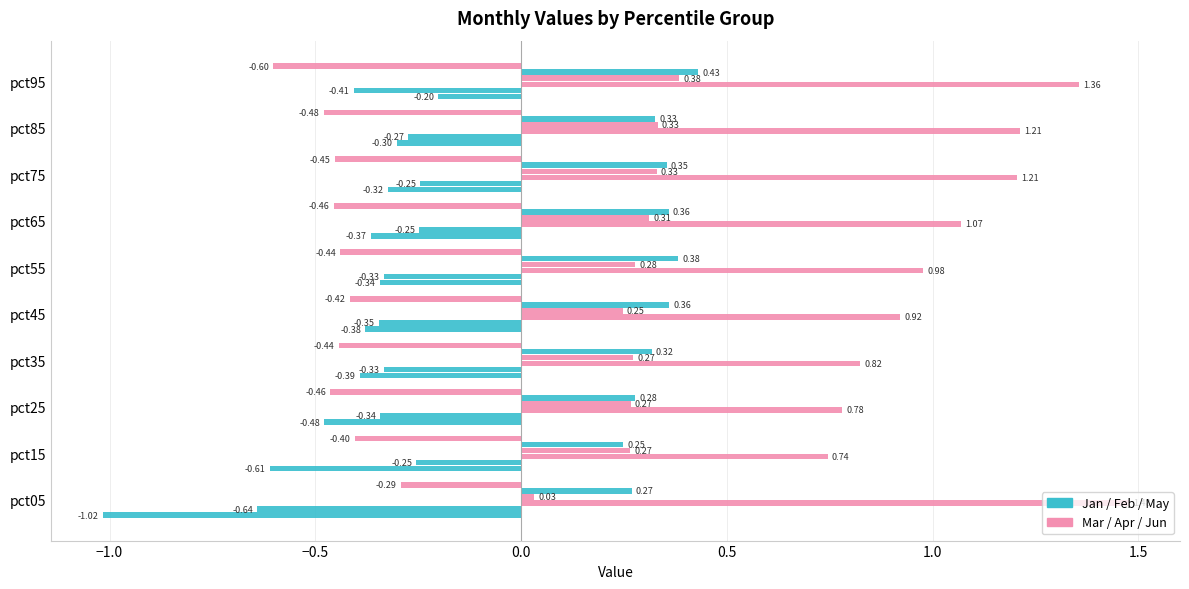

How many distinct data groups are displayed?

6